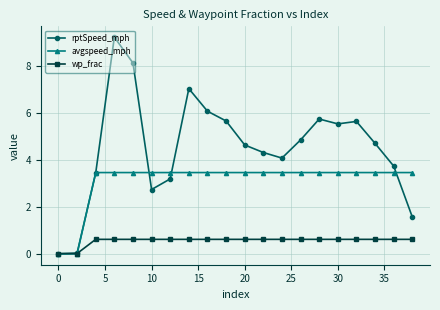

How many lines are shown in the chart?

3